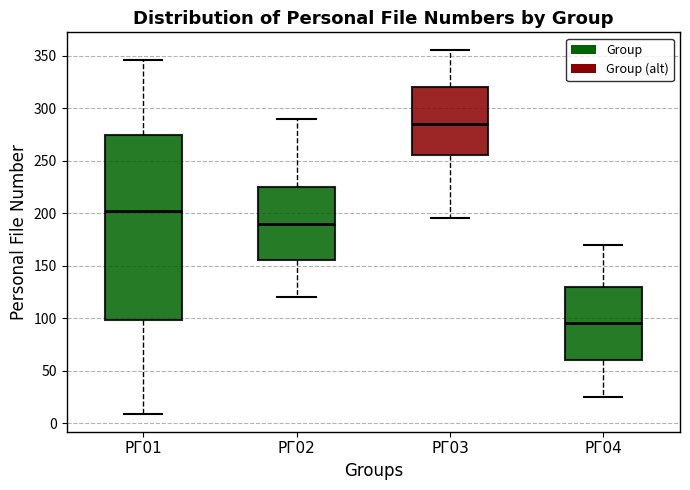

Where does the lower whisker of the box for РГ02 end on the y-axis? The values are not printed on the chart, so give them approximately, as read against the axis.

120